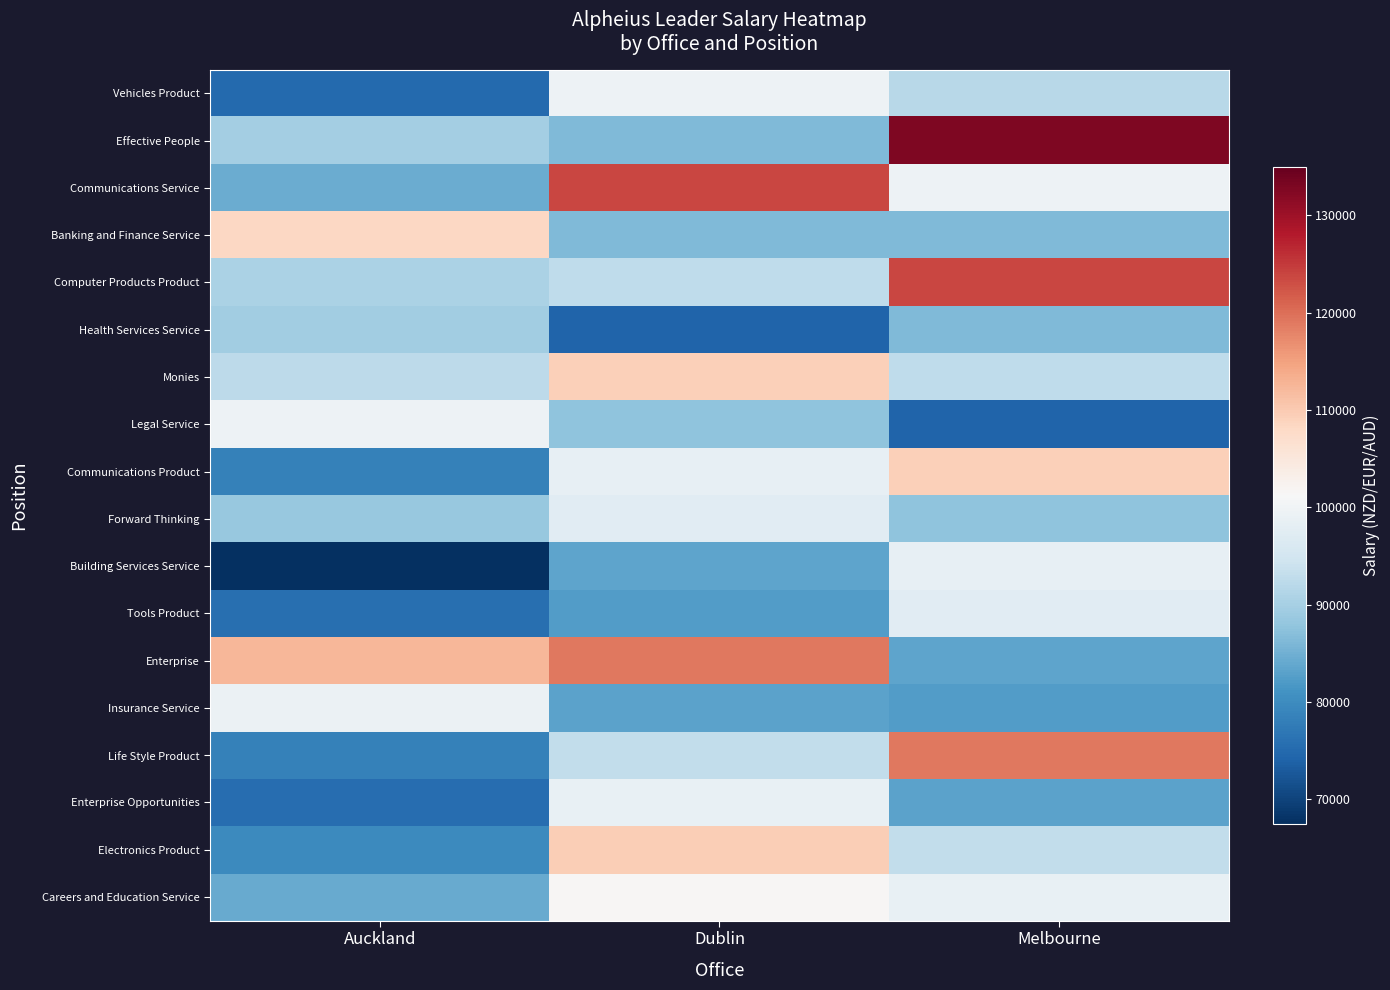

Rank the series at Auckland from highest to lowest value.

Enterprise, Banking and Finance Service, Legal Service, Insurance Service, Monies, Computer Products Product, Effective People, Health Services Service, Forward Thinking, Communications Service, Careers and Education Service, Electronics Product, Communications Product, Life Style Product, Tools Product, Enterprise Opportunities, Vehicles Product, Building Services Service